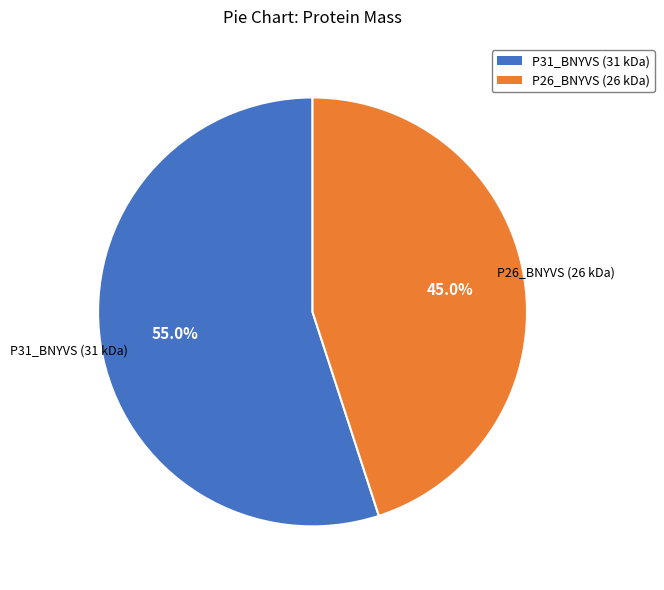

Is there any slice that represents more than half of the pie?

Yes